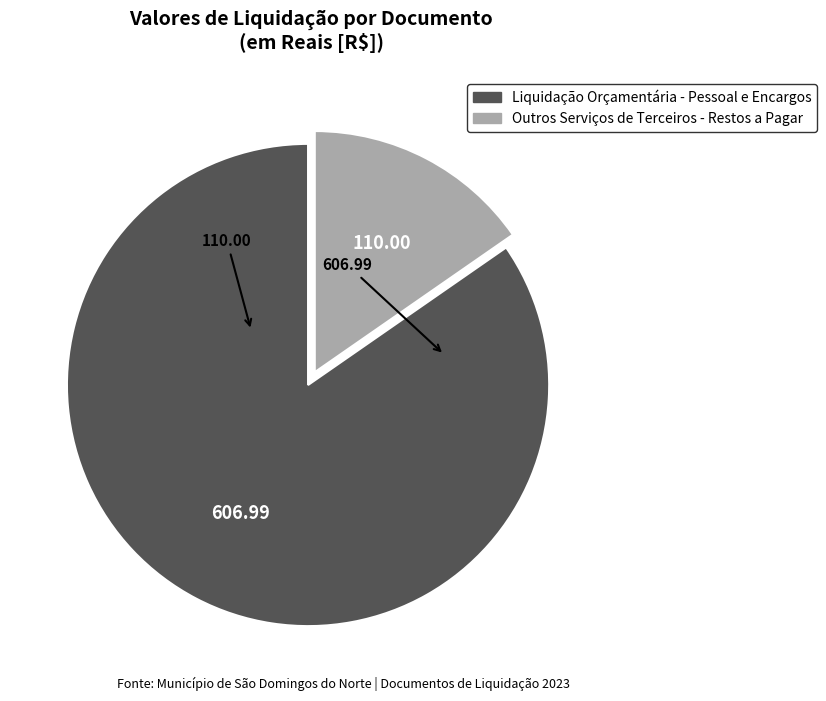

Does any single category account for the majority?

Yes